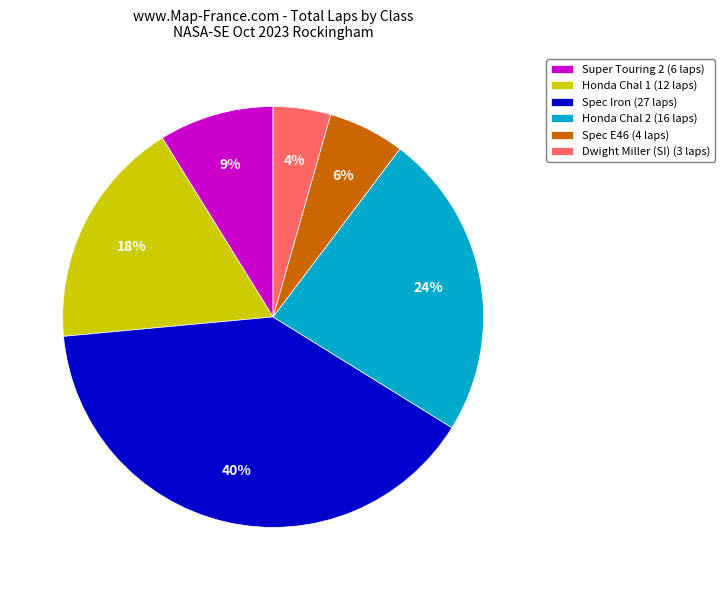

To the nearest percent, what percentage of the pie is Honda Chal 1 (12 laps)?

18%